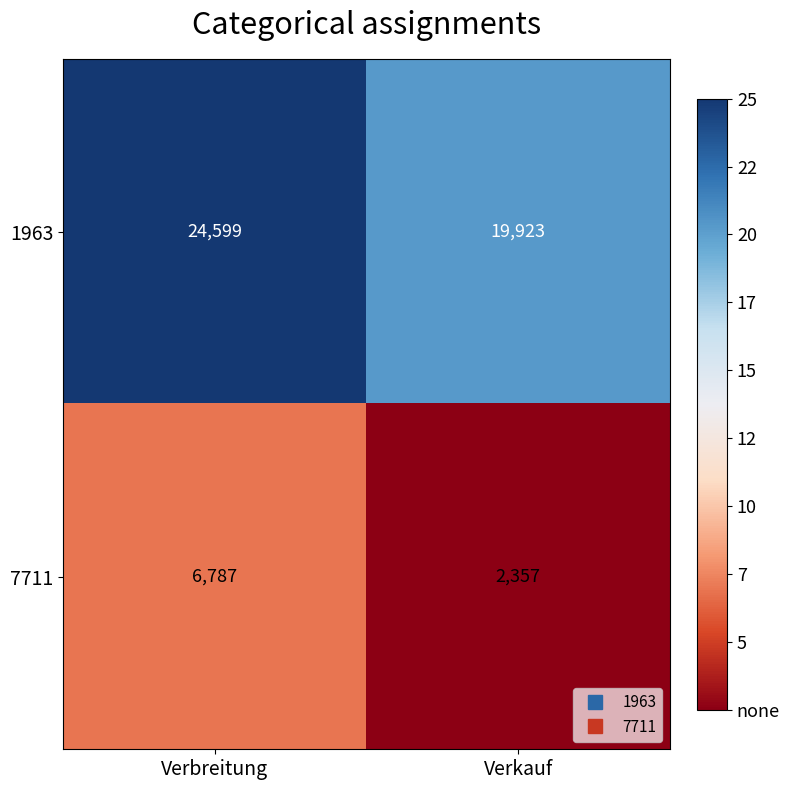

True or false: 7711 has a value of 2357 at Verkauf.

True